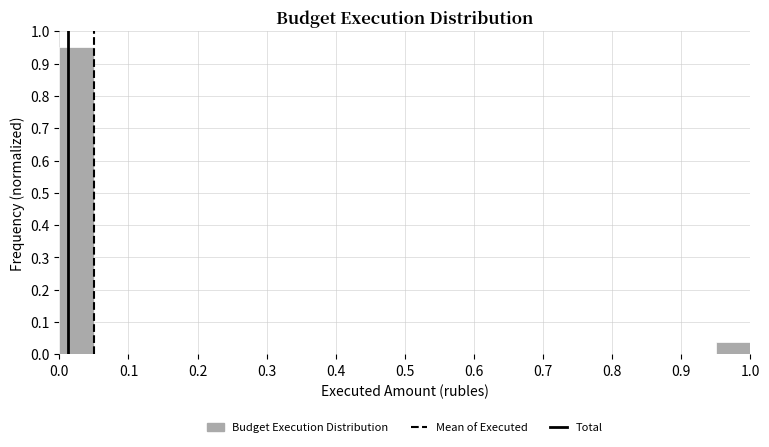

Which range on the x-axis has the tallest bar?

0.00 to 0.05